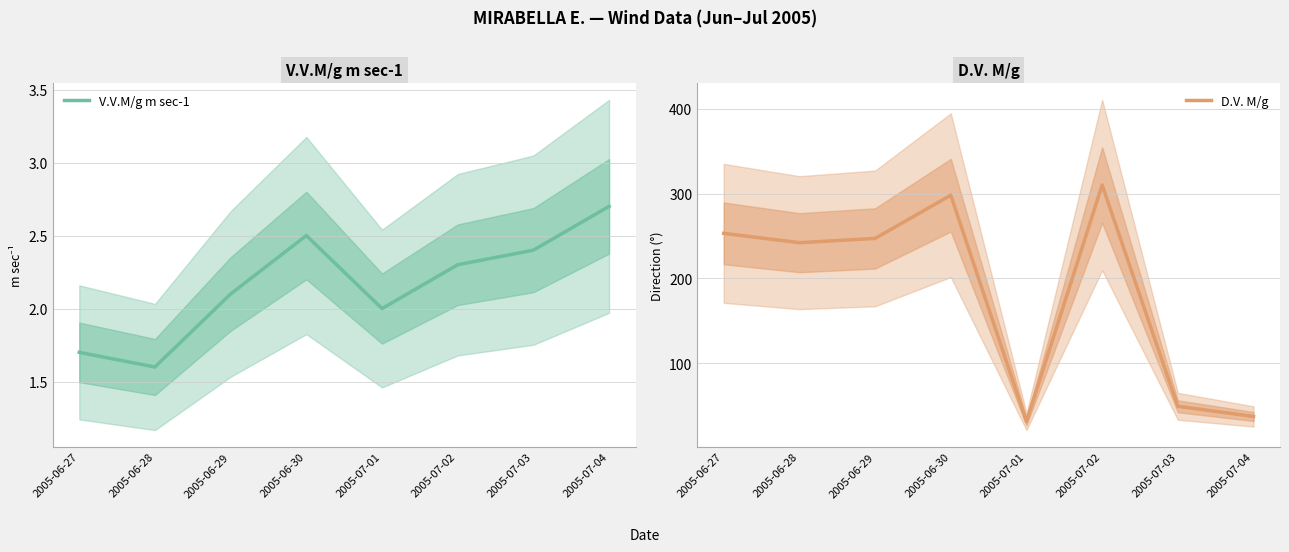

What position from the left is 2005-07-02?

6